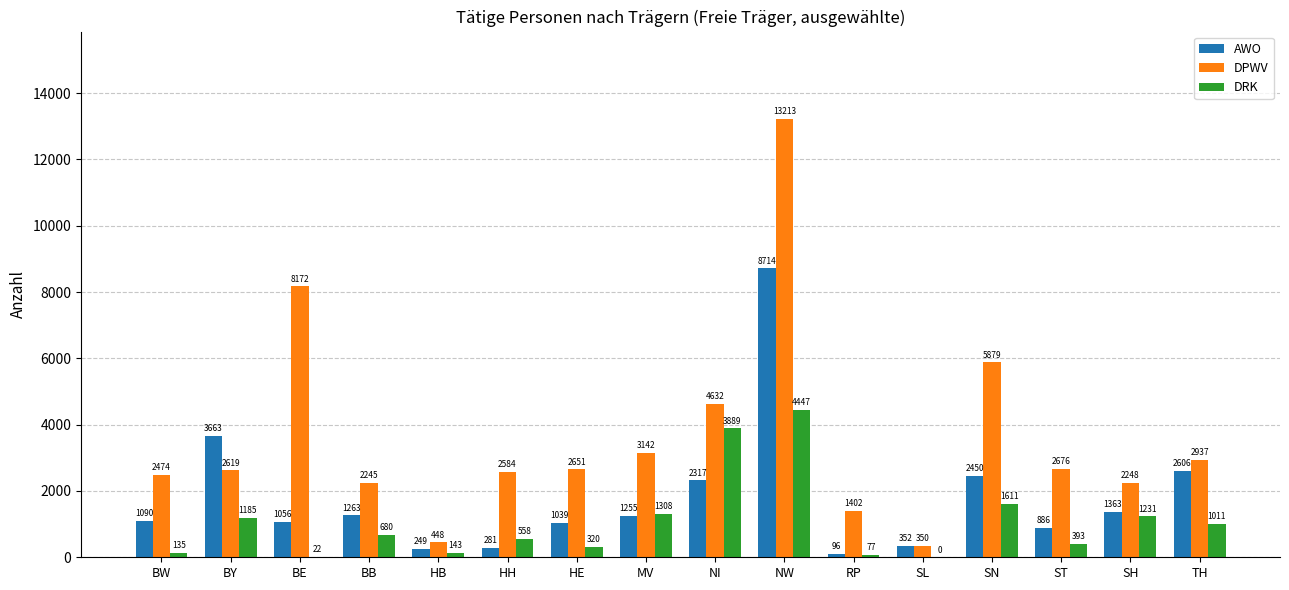

The DPWV series shows 1402 at RP. True or false?

True